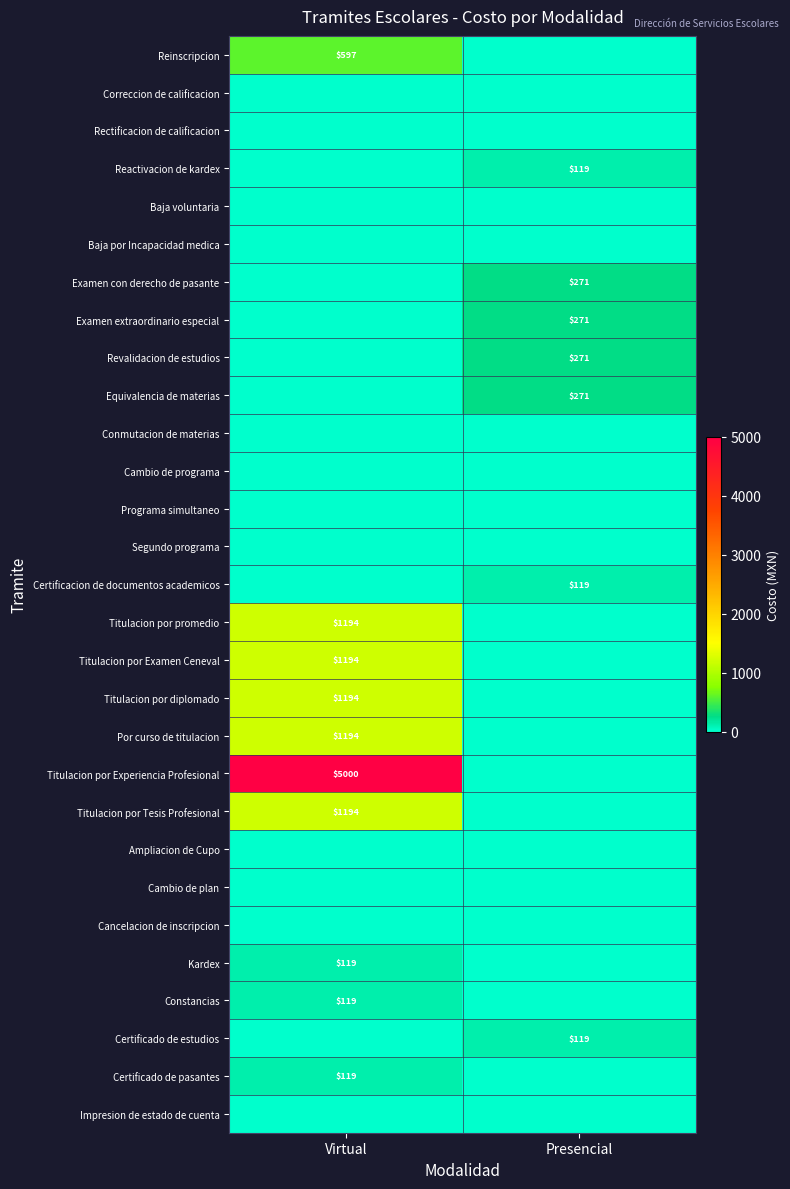

List the labels in order of Revalidacion de estudios value, largest first.

Presencial, Virtual